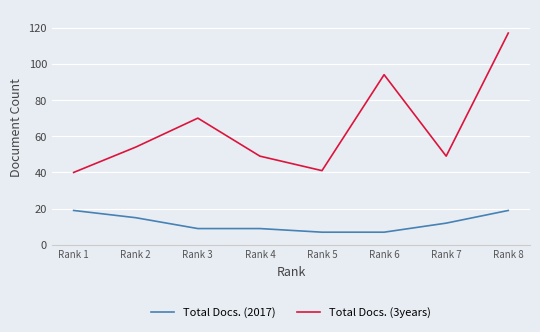

Between Rank 2 and Rank 4, which series saw the biggest shift?

Total Docs. (2017)